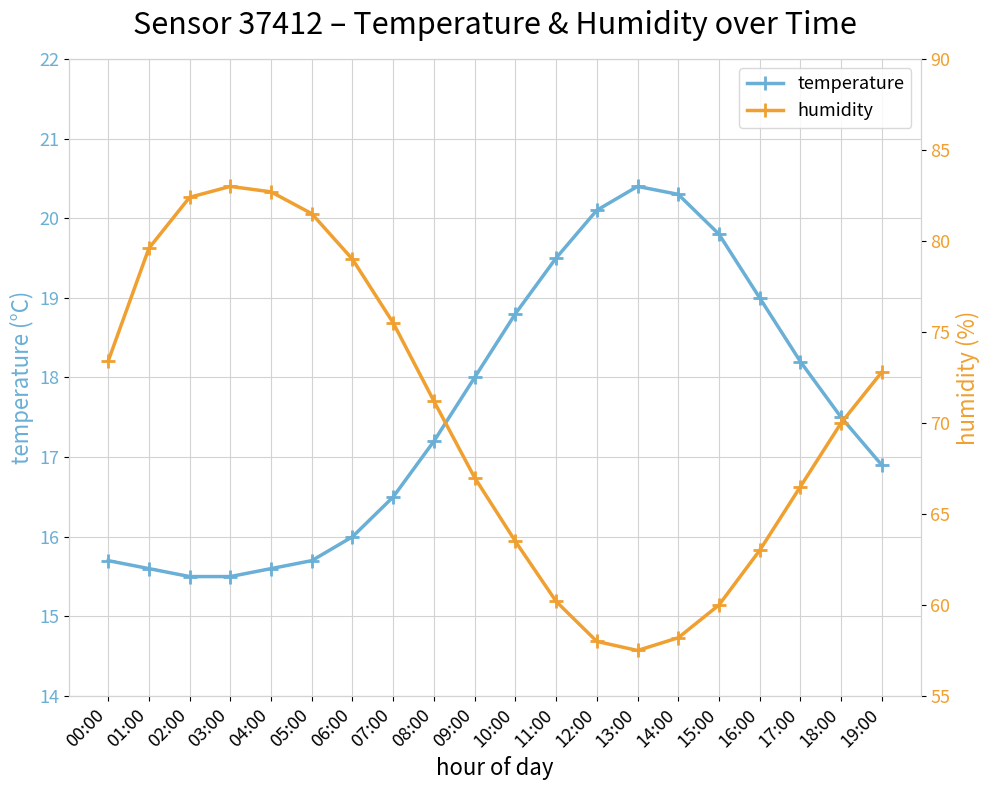

What is the average value of the humidity series?

70.2